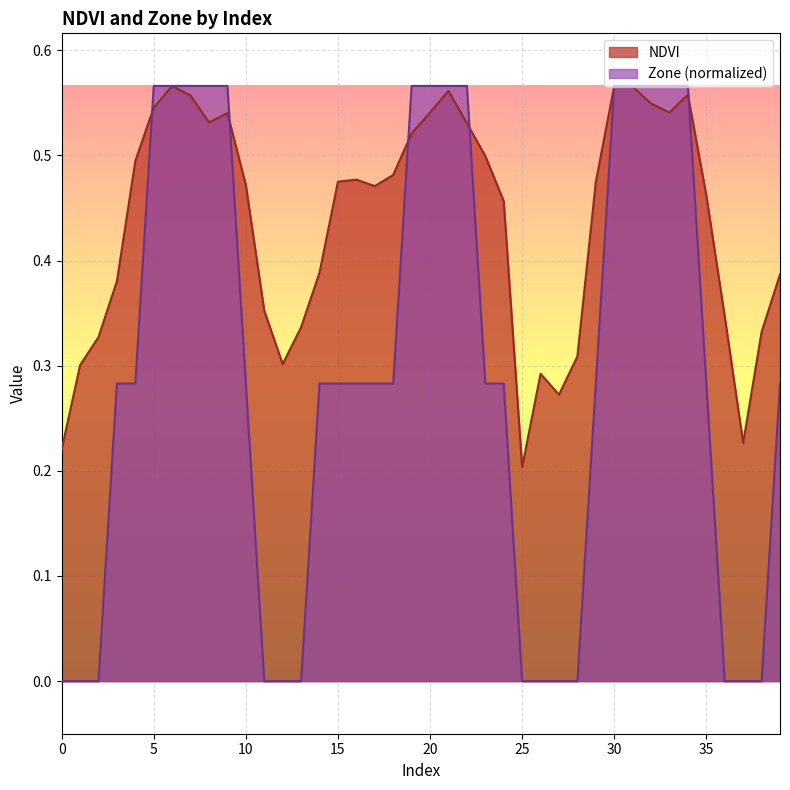

The Zone series shows 0.6 at 7. True or false?

True